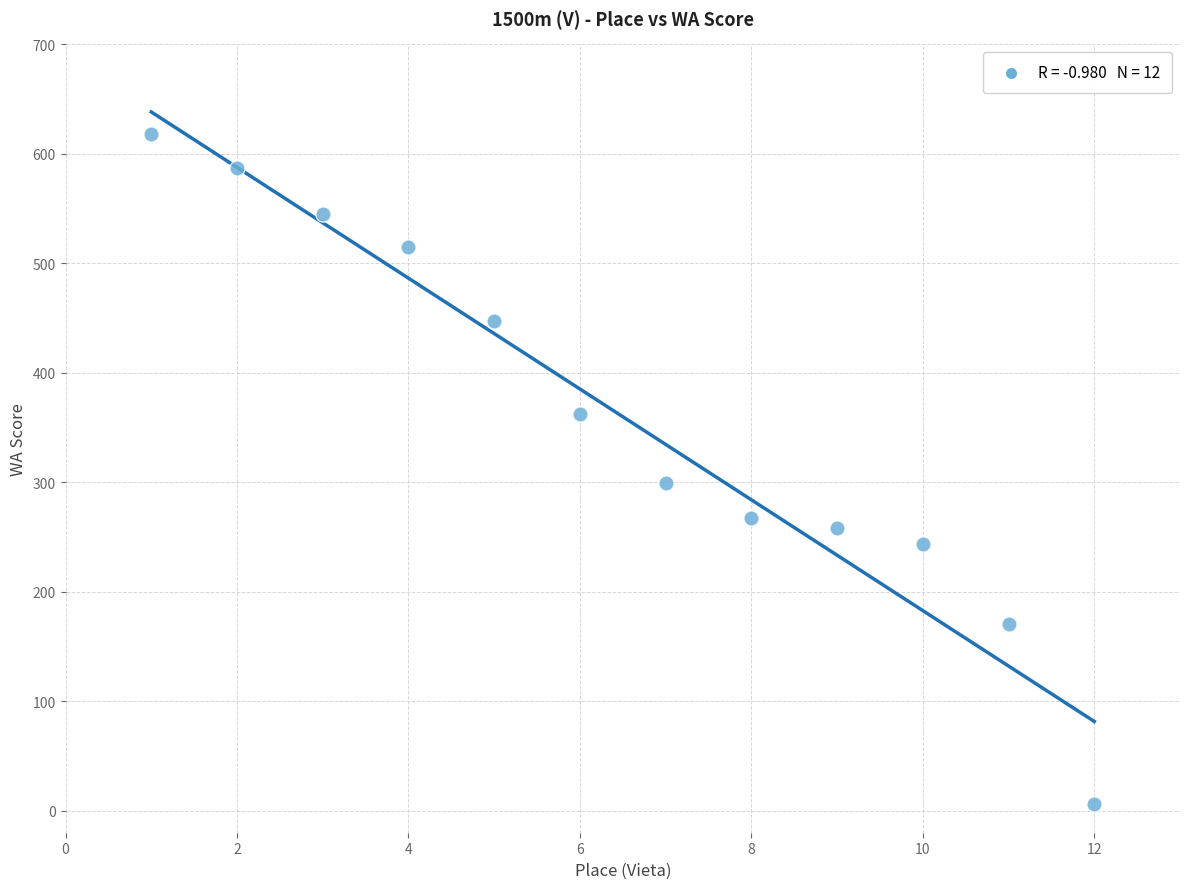

What Y value in the scatter plot is closest to 312?

299